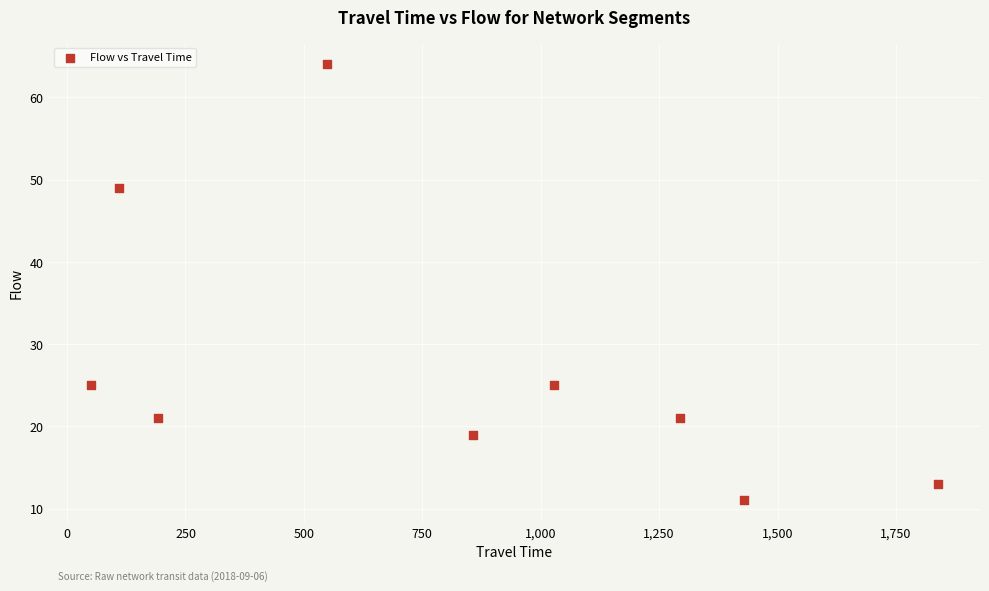

What is the average X value?

816